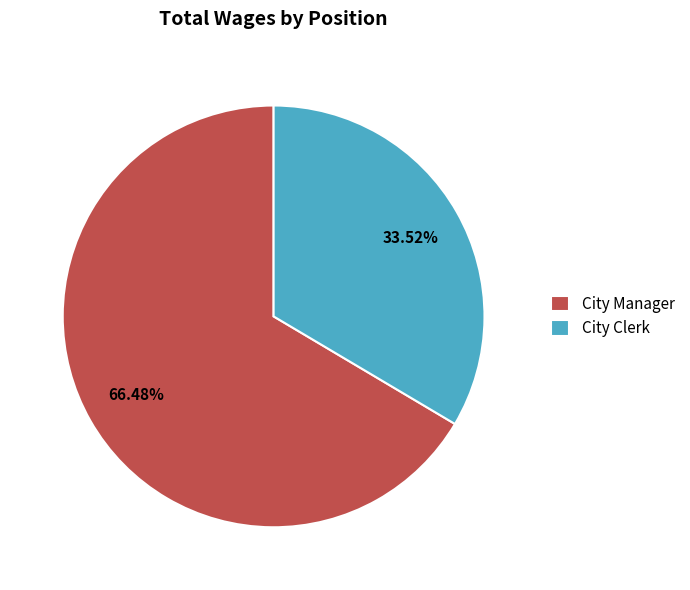

Between City Clerk and City Manager, which is larger?

City Manager